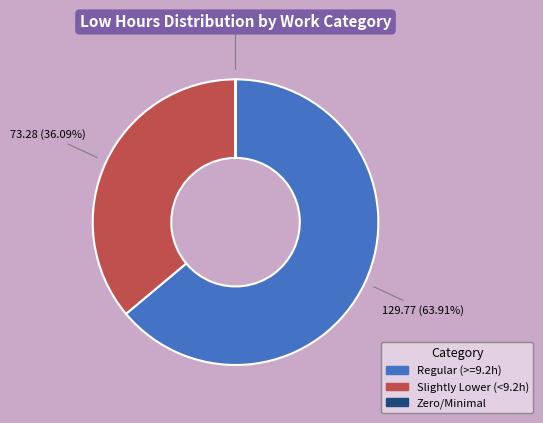

To the nearest percent, what is the difference between the largest and smallest slice percentages?

64%